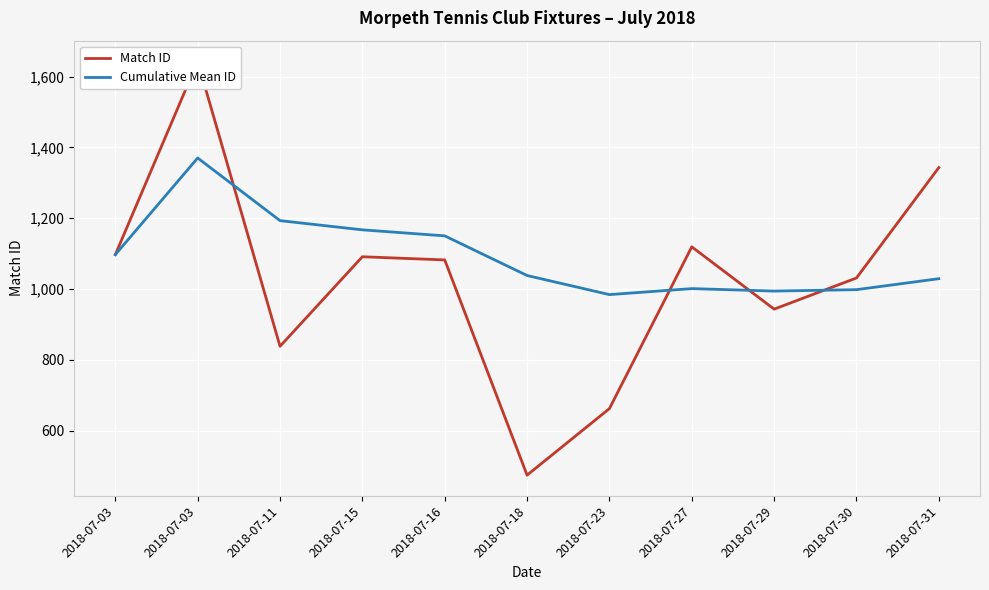

Is the value of Match ID at 2018-07-18 greater than the value of Cumulative Mean ID at 2018-07-11?

No